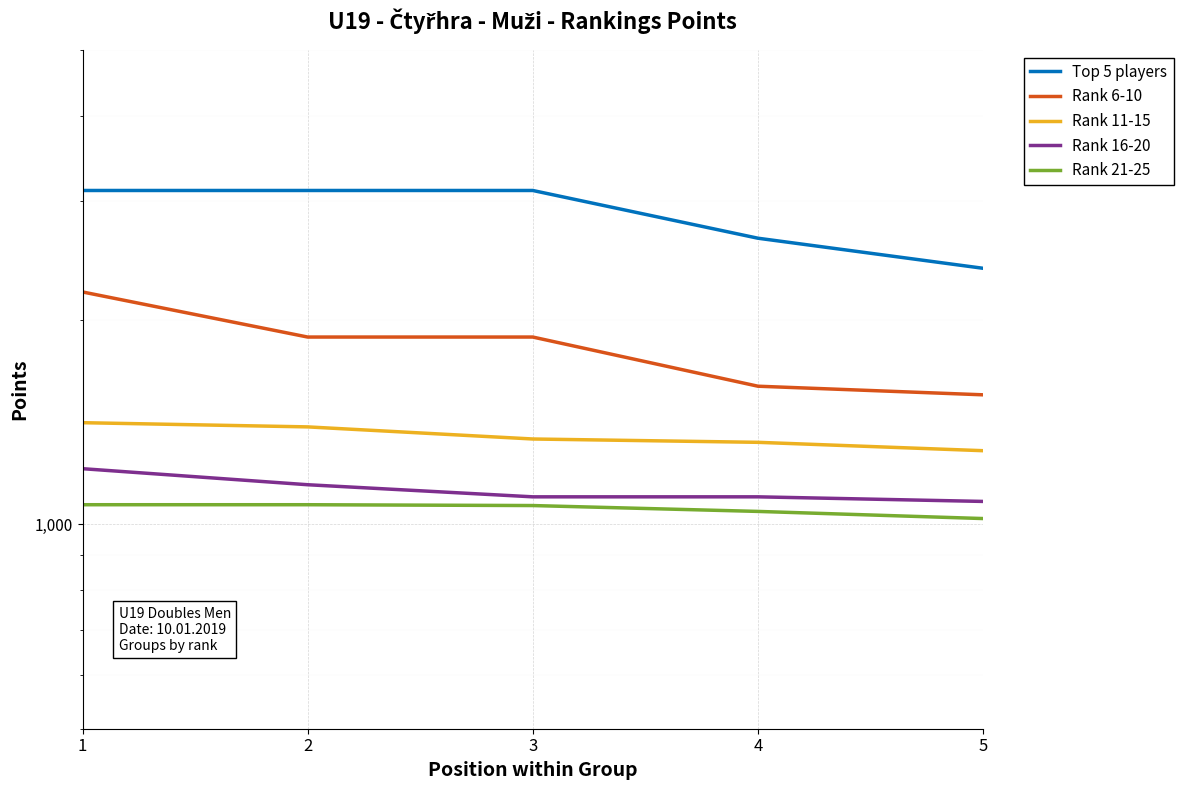

Which series has the widest spread of values?

Top 5 players